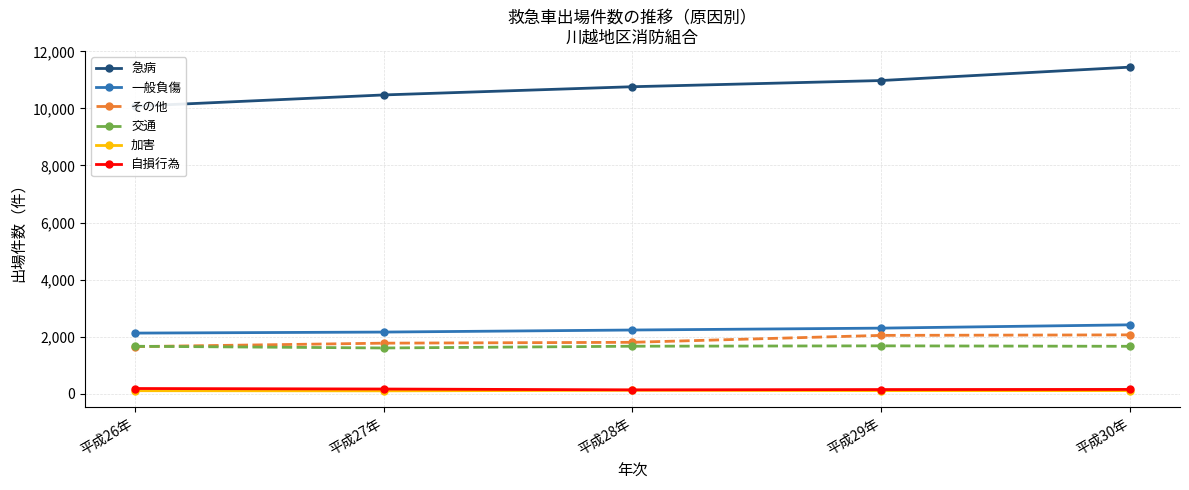

At which label does 自損行為 reach its peak?

平成26年